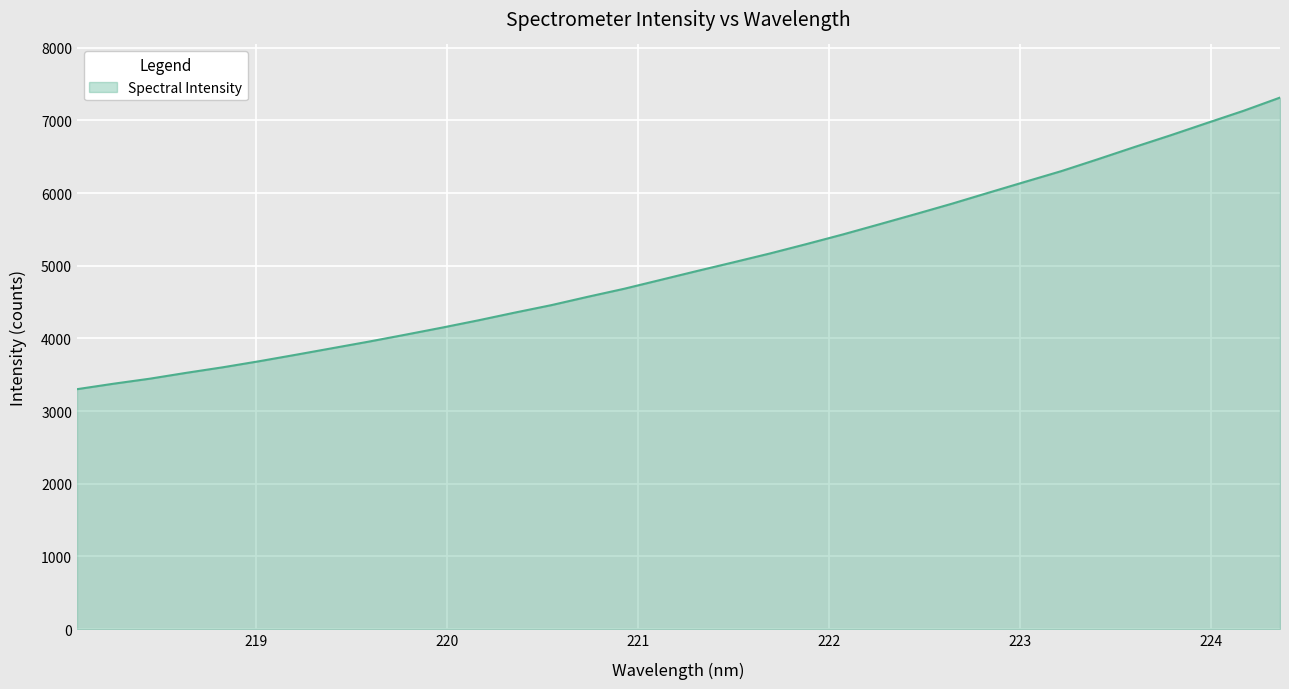

What is the maximum value shown in the chart?

7314.0